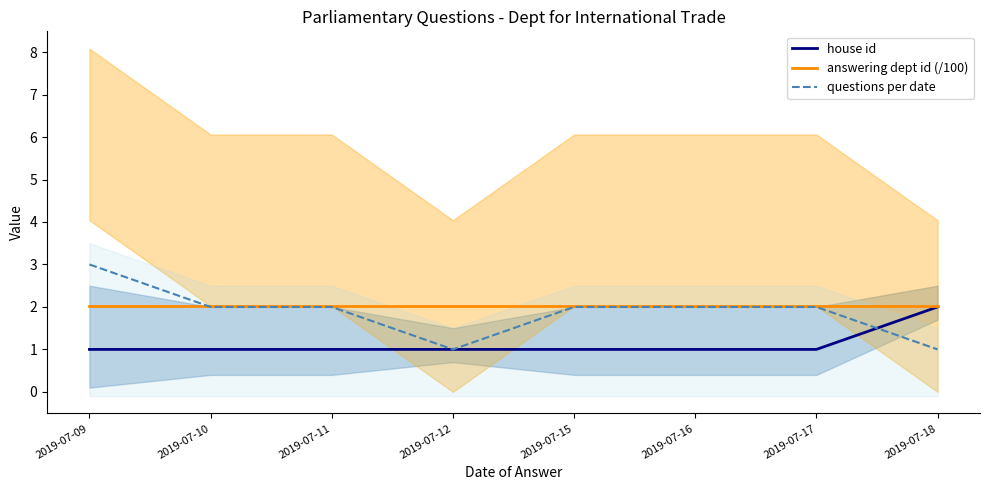

What is the lowest value of the questions per date series?

1.0